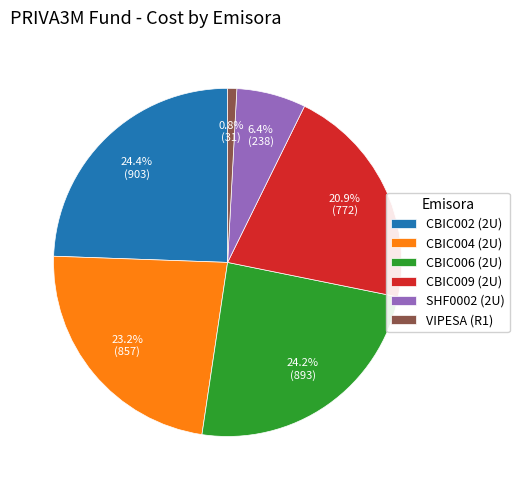

Is the sum of CBIC002 (2U) and CBIC004 (2U) greater than half?

No